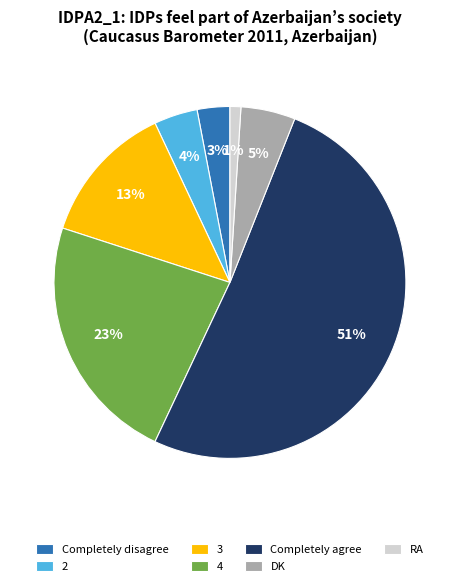

To the nearest percent, what portion does Completely agree represent?

51%